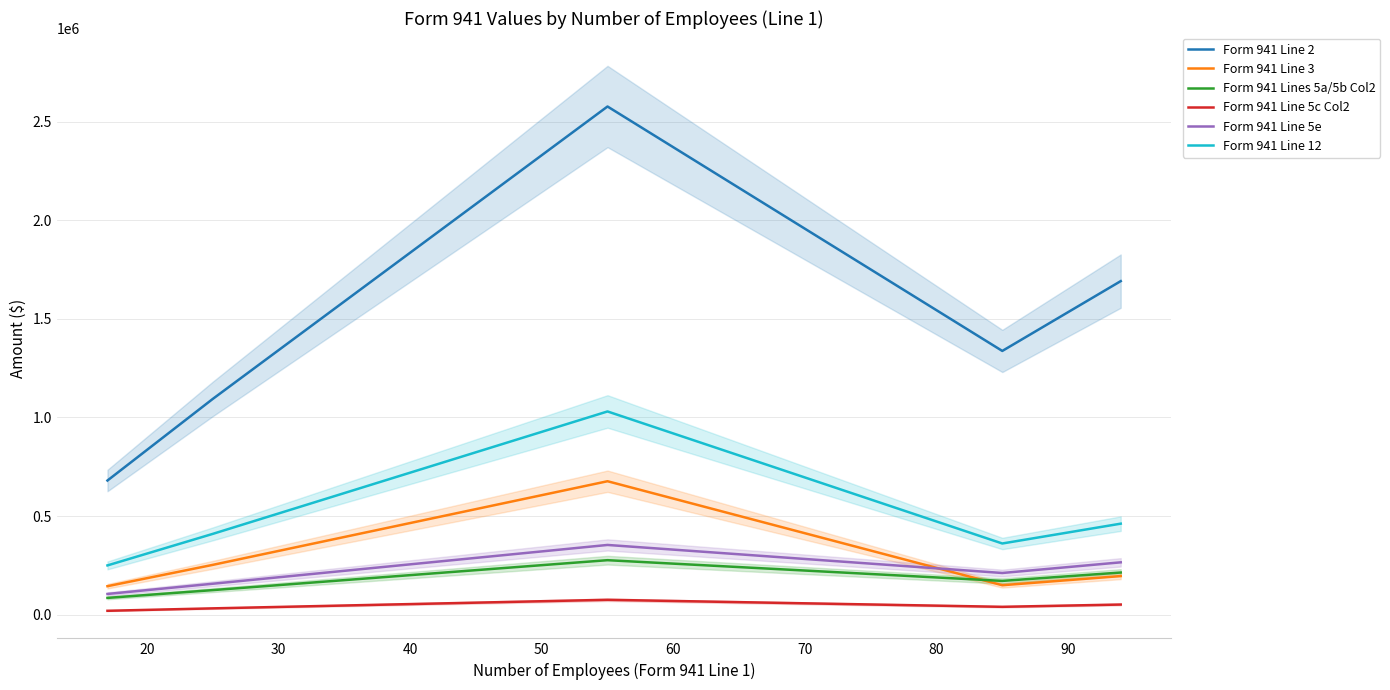

What is the lowest value of the Form 941 Line 5e series?

105293.4